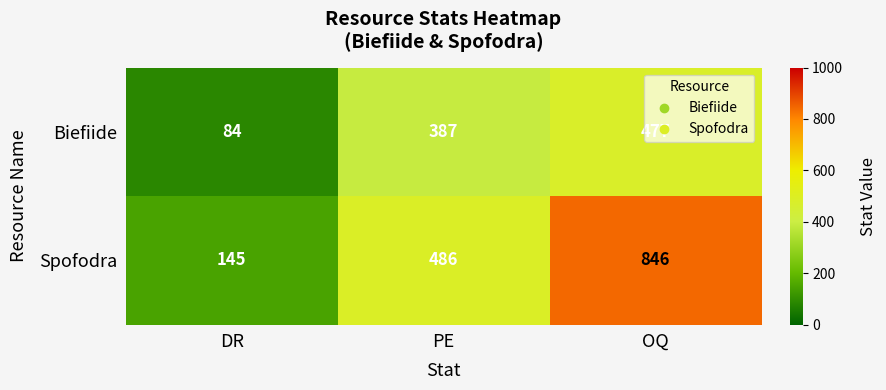

Which category has the lowest value in the Biefiide series?

DR